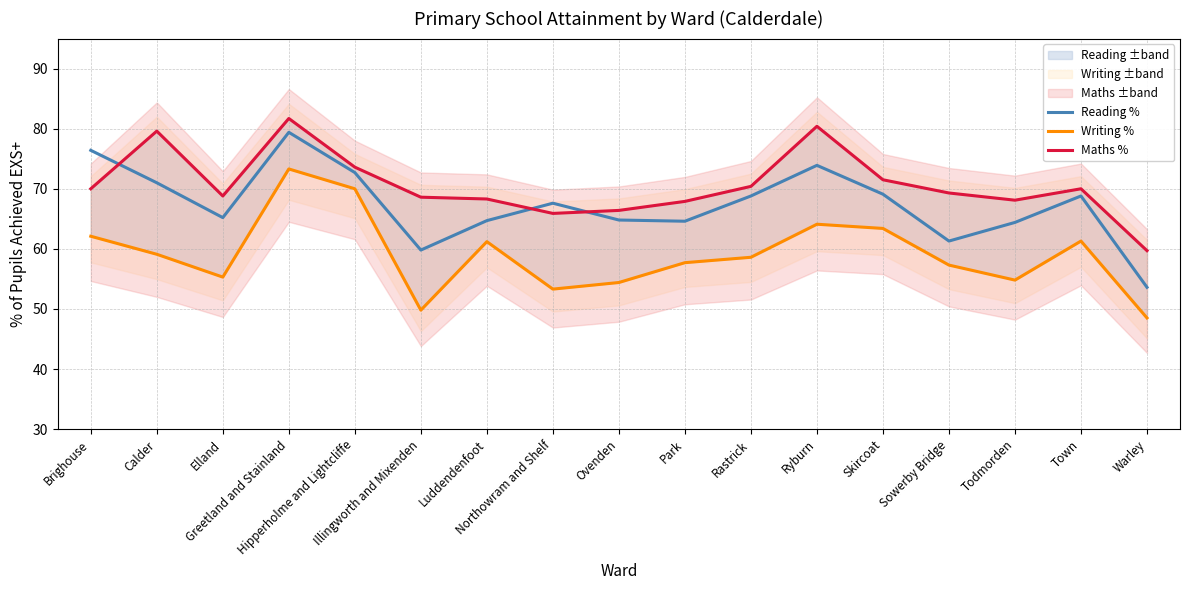

Reading right to left, what are all the values shown in this chart?

Reading %: Warley=53.6	Town=68.8	Todmorden=64.4	Sowerby Bridge=61.3	Skircoat=69.1	Ryburn=73.9	Rastrick=68.8	Park=64.6	Ovenden=64.8	Northowram and Shelf=67.6	Luddendenfoot=64.7	Illingworth and Mixenden=59.8	Hipperholme and Lightcliffe=72.7	Greetland and Stainland=79.4	Elland=65.2	Calder=71.0	Brighouse=76.4
Writing %: Warley=48.5	Town=61.3	Todmorden=54.8	Sowerby Bridge=57.3	Skircoat=63.4	Ryburn=64.1	Rastrick=58.6	Park=57.7	Ovenden=54.4	Northowram and Shelf=53.3	Luddendenfoot=61.2	Illingworth and Mixenden=49.8	Hipperholme and Lightcliffe=70.0	Greetland and Stainland=73.3	Elland=55.3	Calder=59.1	Brighouse=62.1
Maths %: Warley=59.7	Town=70.0	Todmorden=68.1	Sowerby Bridge=69.3	Skircoat=71.5	Ryburn=80.4	Rastrick=70.4	Park=67.9	Ovenden=66.4	Northowram and Shelf=65.9	Luddendenfoot=68.3	Illingworth and Mixenden=68.6	Hipperholme and Lightcliffe=73.6	Greetland and Stainland=81.7	Elland=68.8	Calder=79.6	Brighouse=70.0